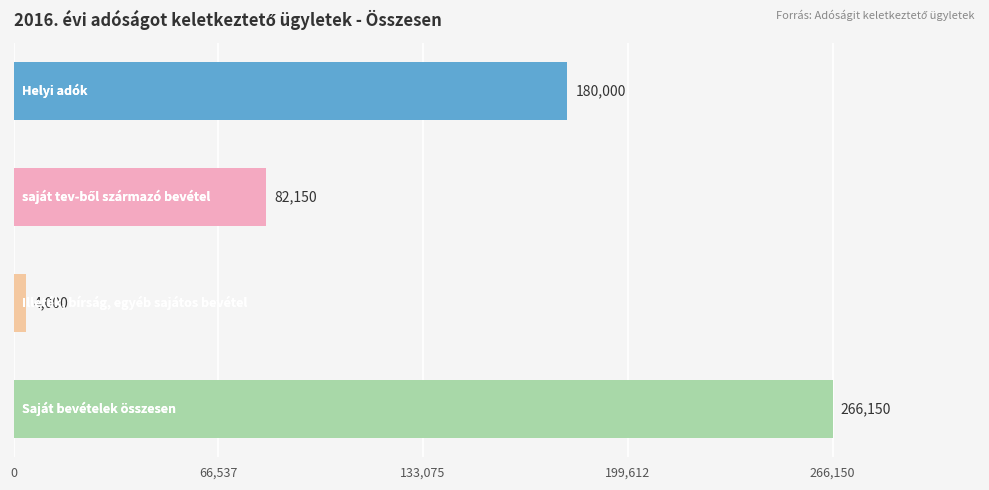

What is the value of the 1st bar from the top?

180000